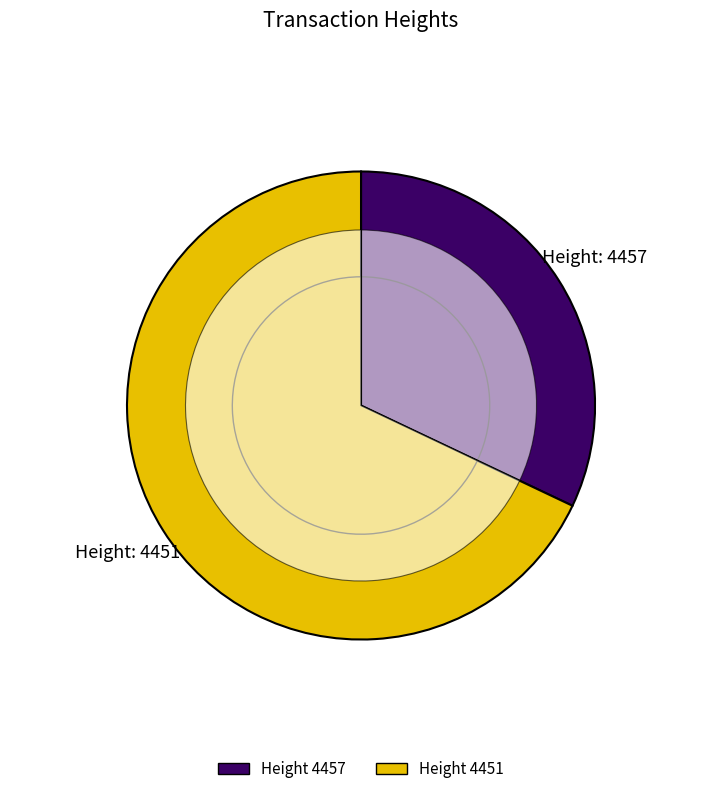

Does 4451 account for over 50% of the chart?

Yes